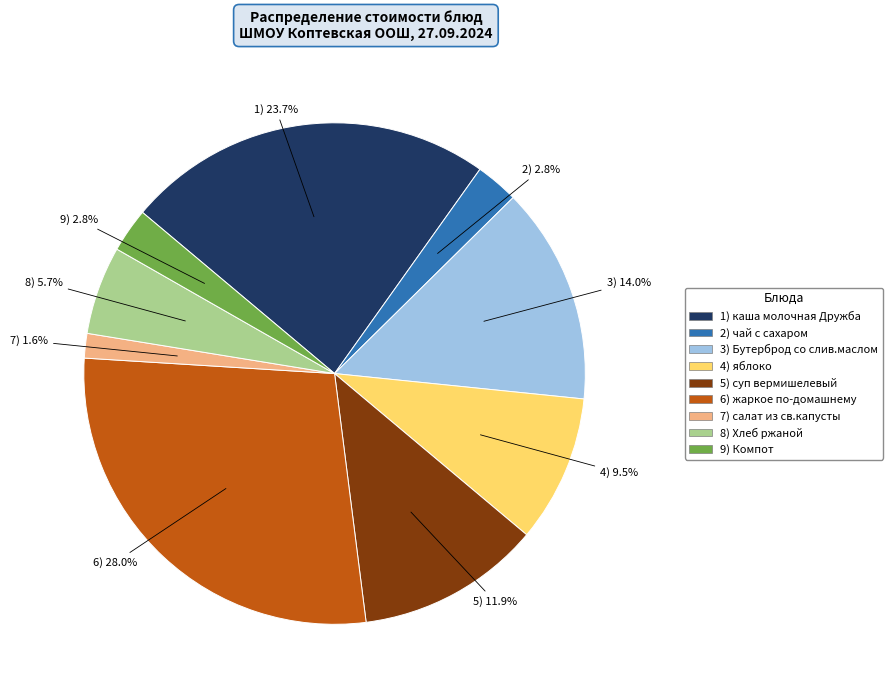

Is there a majority slice in this chart?

No